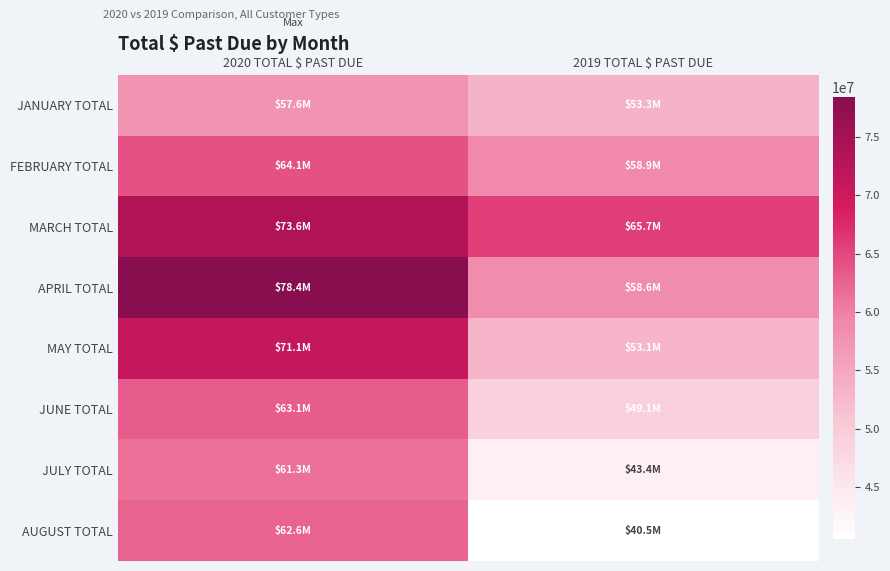

At how many categories does at least one series exceed 77386862?

1